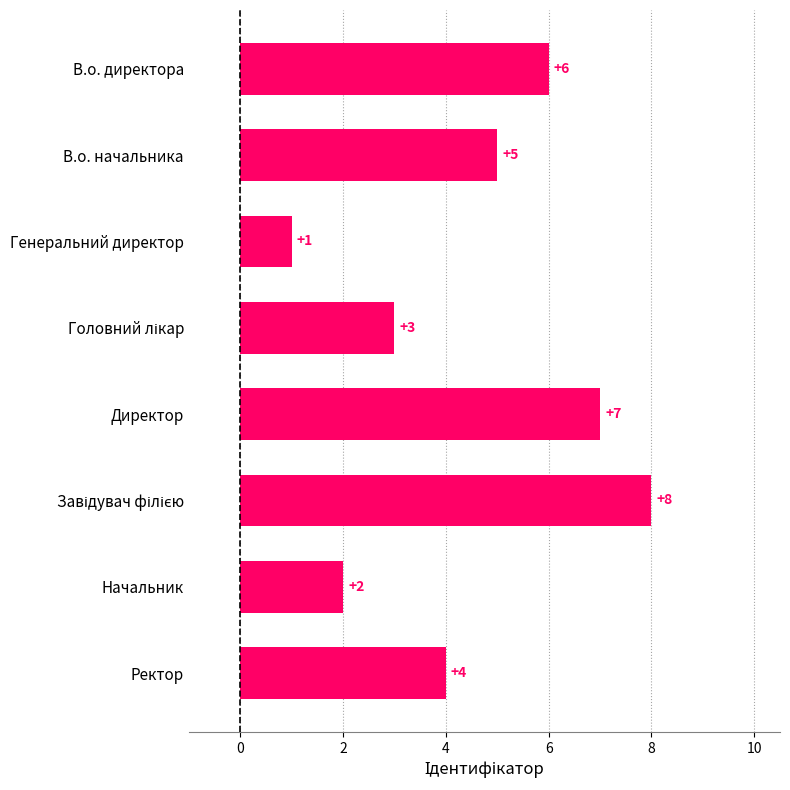

Count the number of data series in this chart.

1